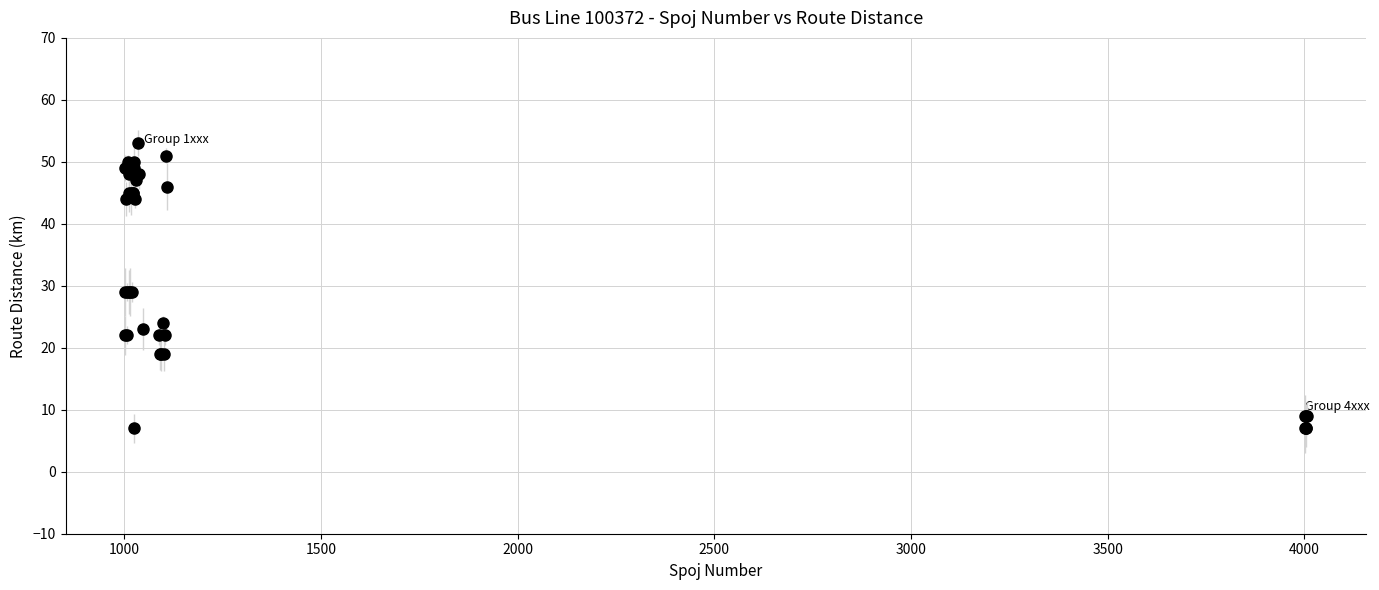

What is the value of the 40th point from the left?

9